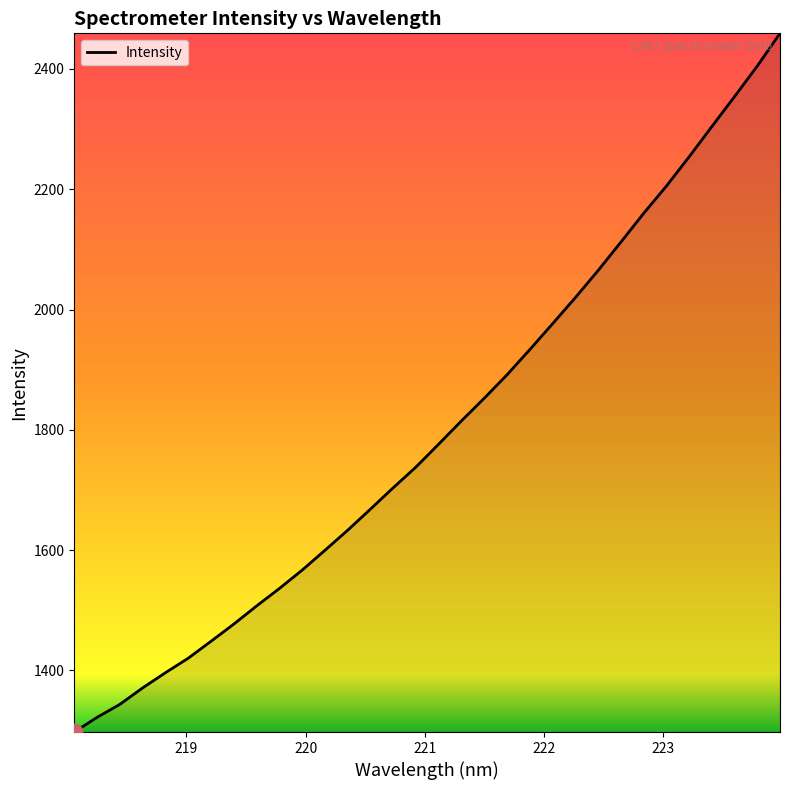

Count the number of data series in this chart.

1